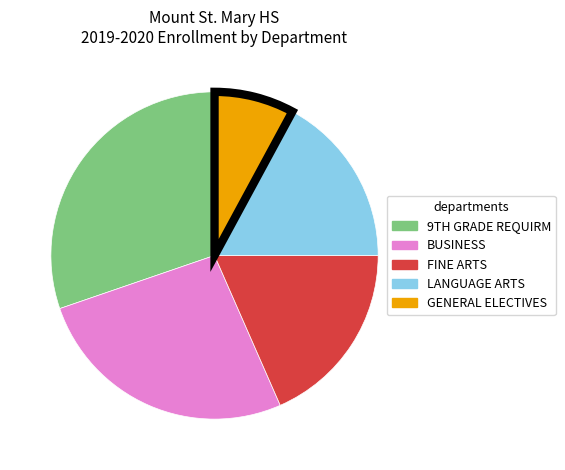

Is there a majority slice in this chart?

No